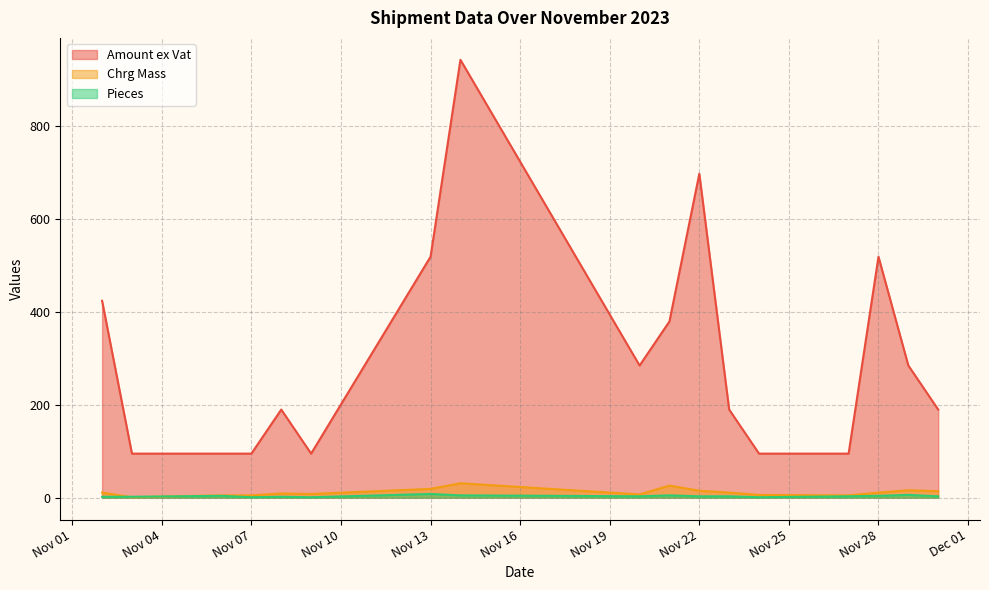

Which series has the widest spread of values?

Amount ex Vat